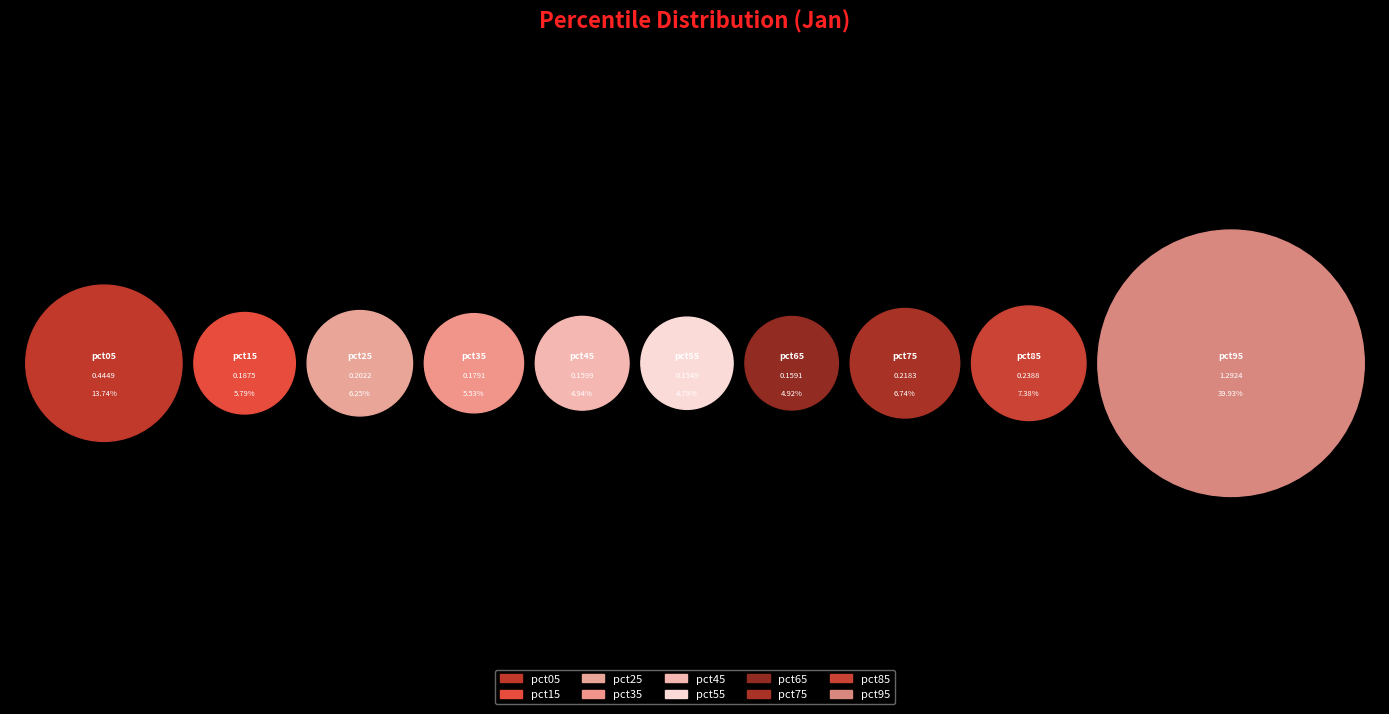

How many slices are in this pie chart?

10